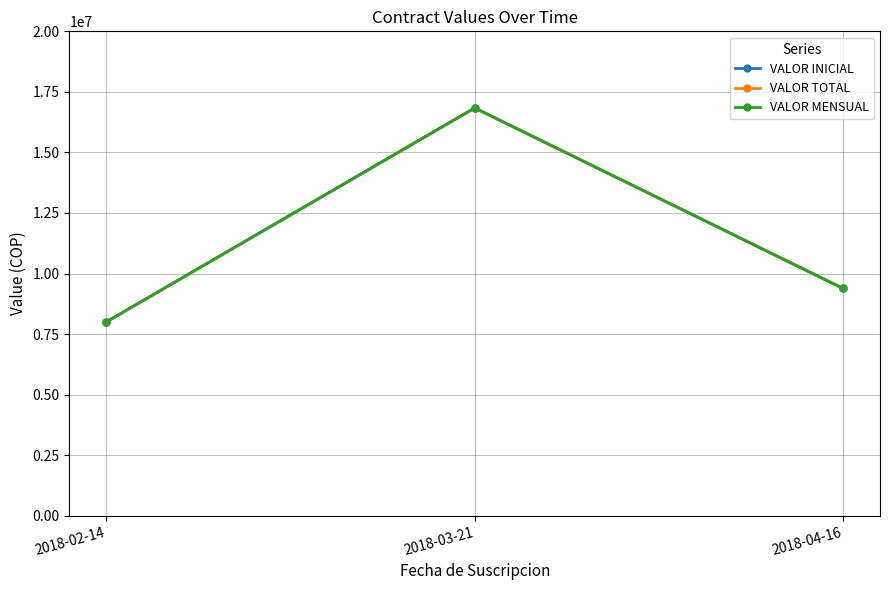

True or false: VALOR INICIAL has a value of 15567313 at 2018-04-16.

False